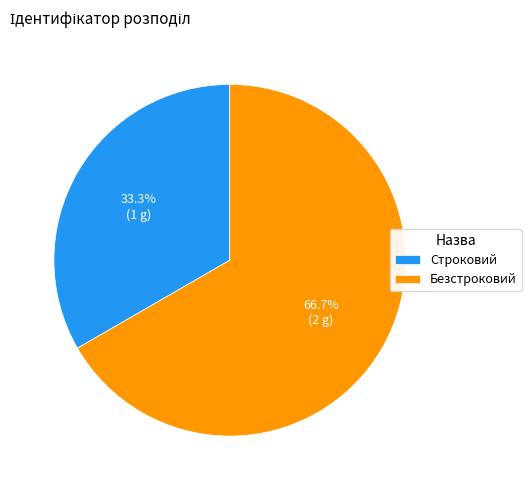

To the nearest percent, what portion does Безстроковий represent?

67%